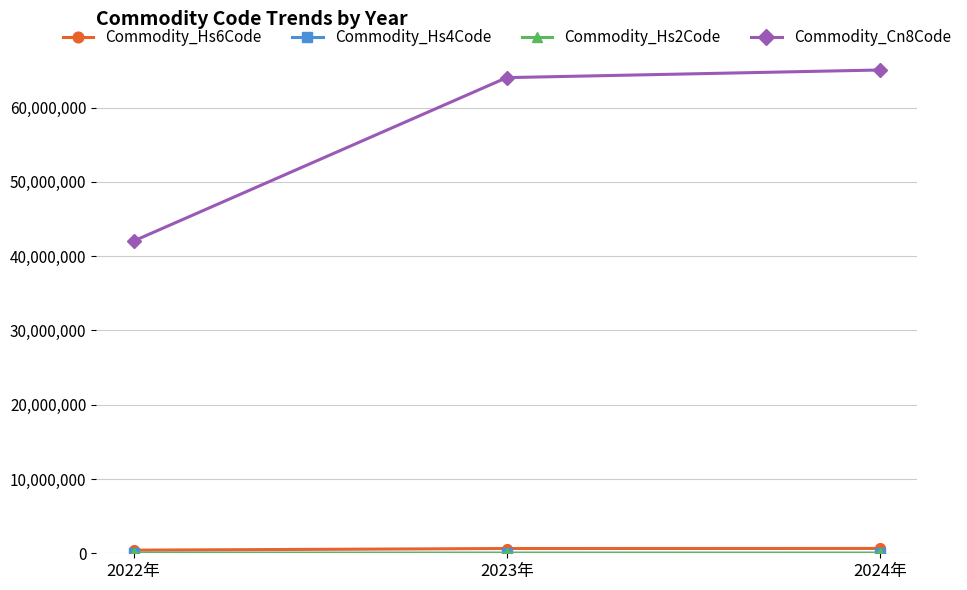

How many lines are shown in the chart?

4